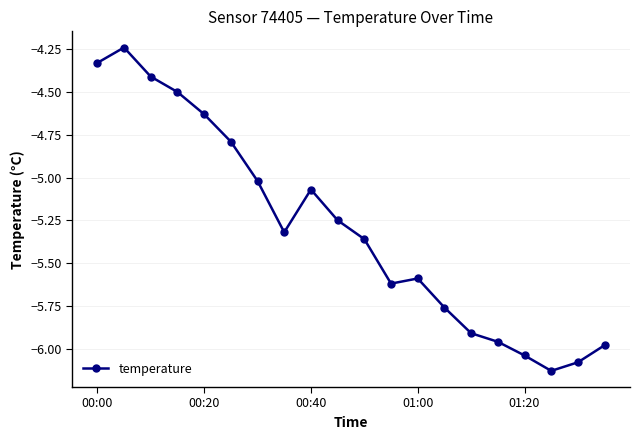

What is the value of the 8th point from the left?

-5.3